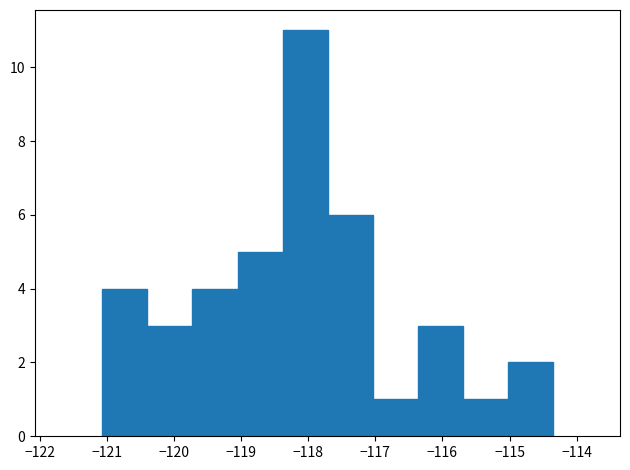

Reading left to right, transcribe this chart: for each bar, give the range it covers on the x-axis and its height. Neither the bar edges nor the heights are printed on the chart, so give them approximately, as read against the axes.

-121.1 to -120.4: 4
-120.4 to -119.7: 3
-119.7 to -119.1: 4
-119.1 to -118.4: 5
-118.4 to -117.7: 11
-117.7 to -117.0: 6
-117.0 to -116.4: 1
-116.4 to -115.7: 3
-115.7 to -115.0: 1
-115.0 to -114.4: 2